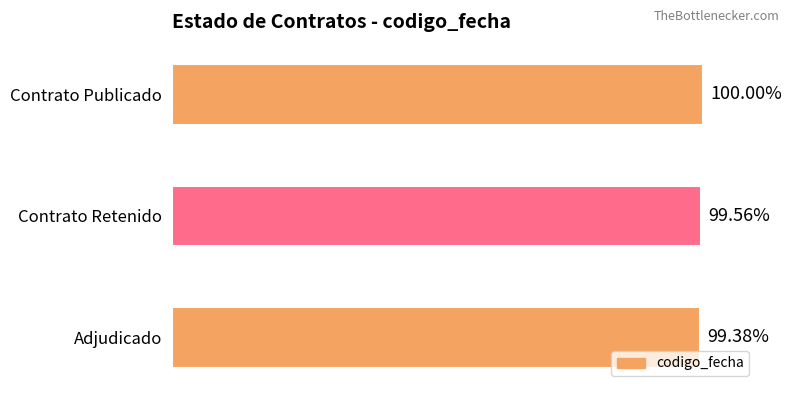

Rank the categories by value from lowest to highest.

Adjudicado, Contrato Retenido, Contrato Publicado